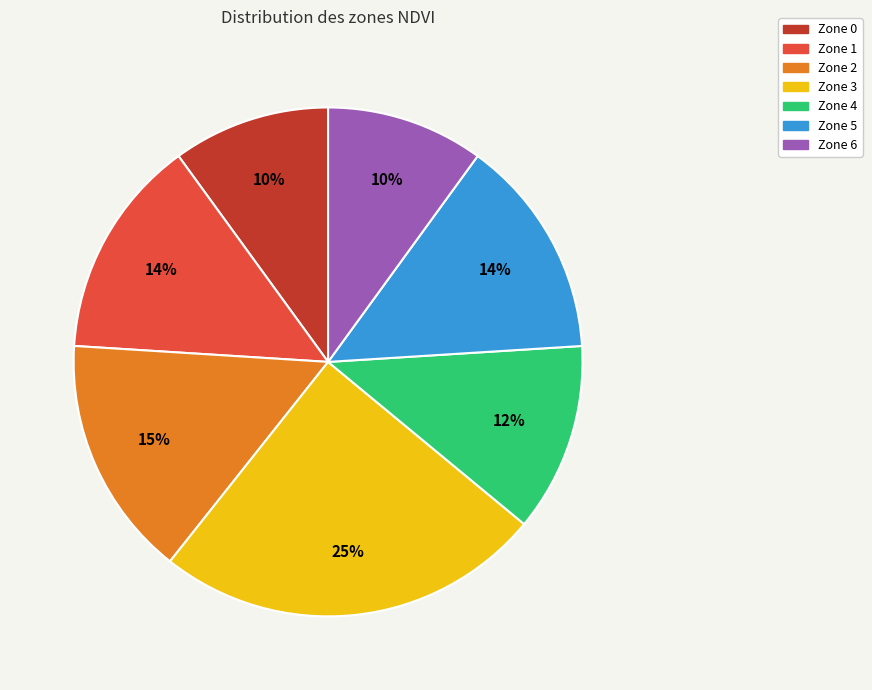

Is there any slice that represents more than half of the pie?

No